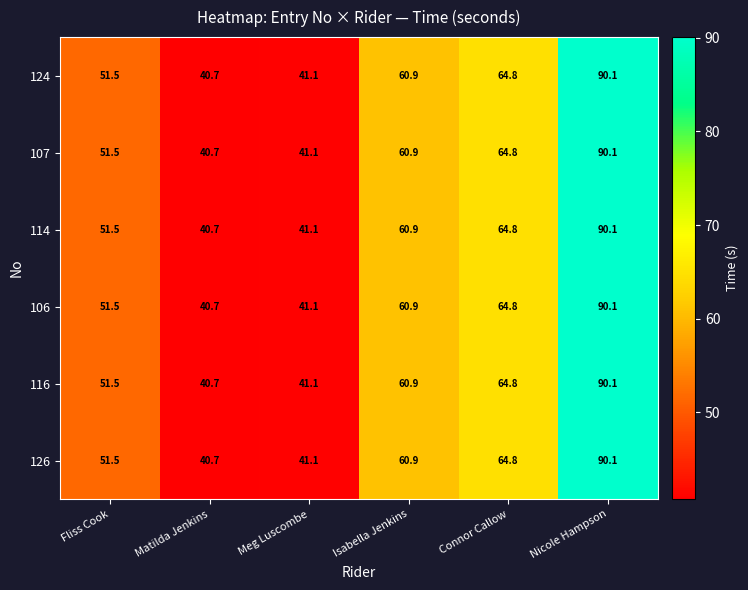

How many series are shown in this chart?

6